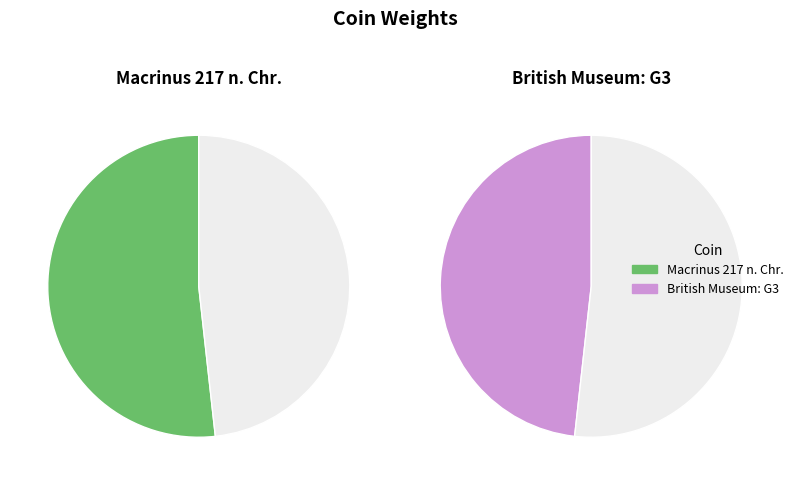

To the nearest percent, what is the combined percentage of Macrinus 217 n. Chr. and British Museum: G3?

100%